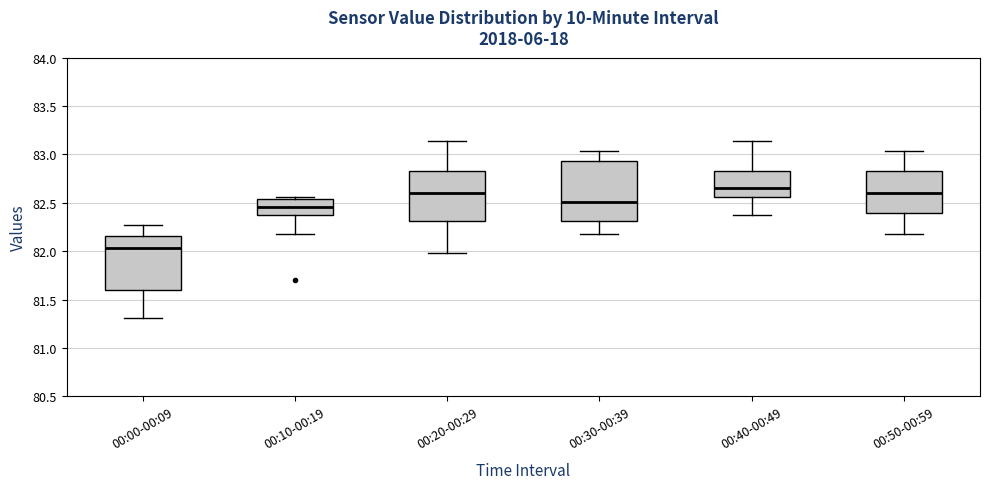

Where is the lower edge of the box for 00:40-00:49 on the y-axis? The values are not printed on the chart, so give them approximately, as read against the axis.

82.55